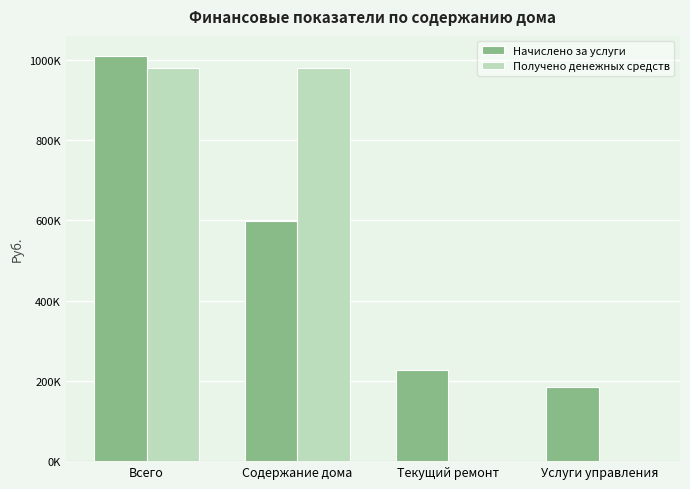

What are all the series names shown in the legend?

Начислено за услуги, Получено денежных средств